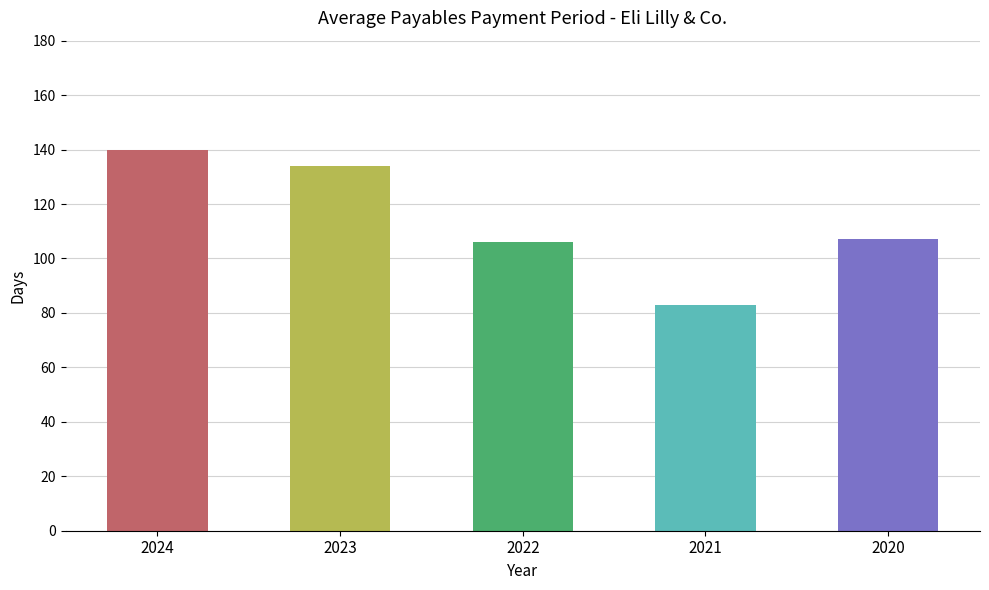

At which category does the chart reach its peak across all series?

2024